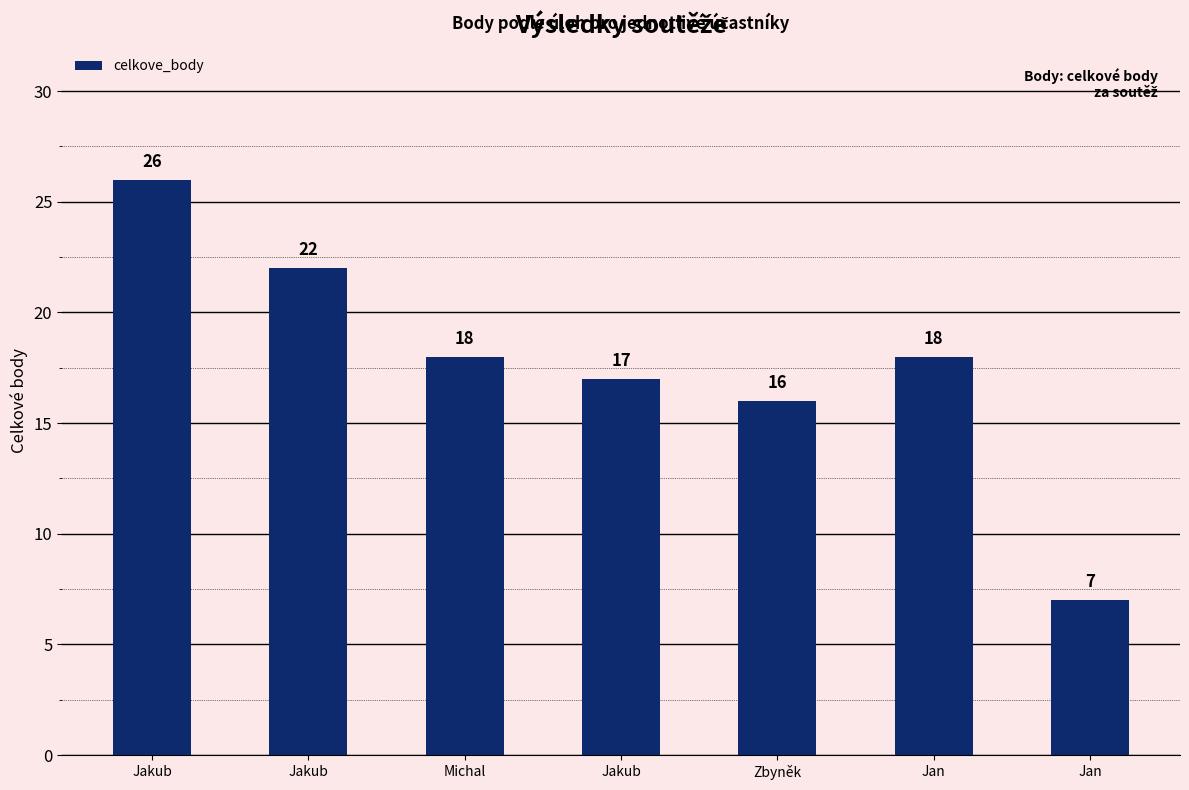

Reading left to right, what are all the values shown in this chart?

26	22	18	17	16	18	7